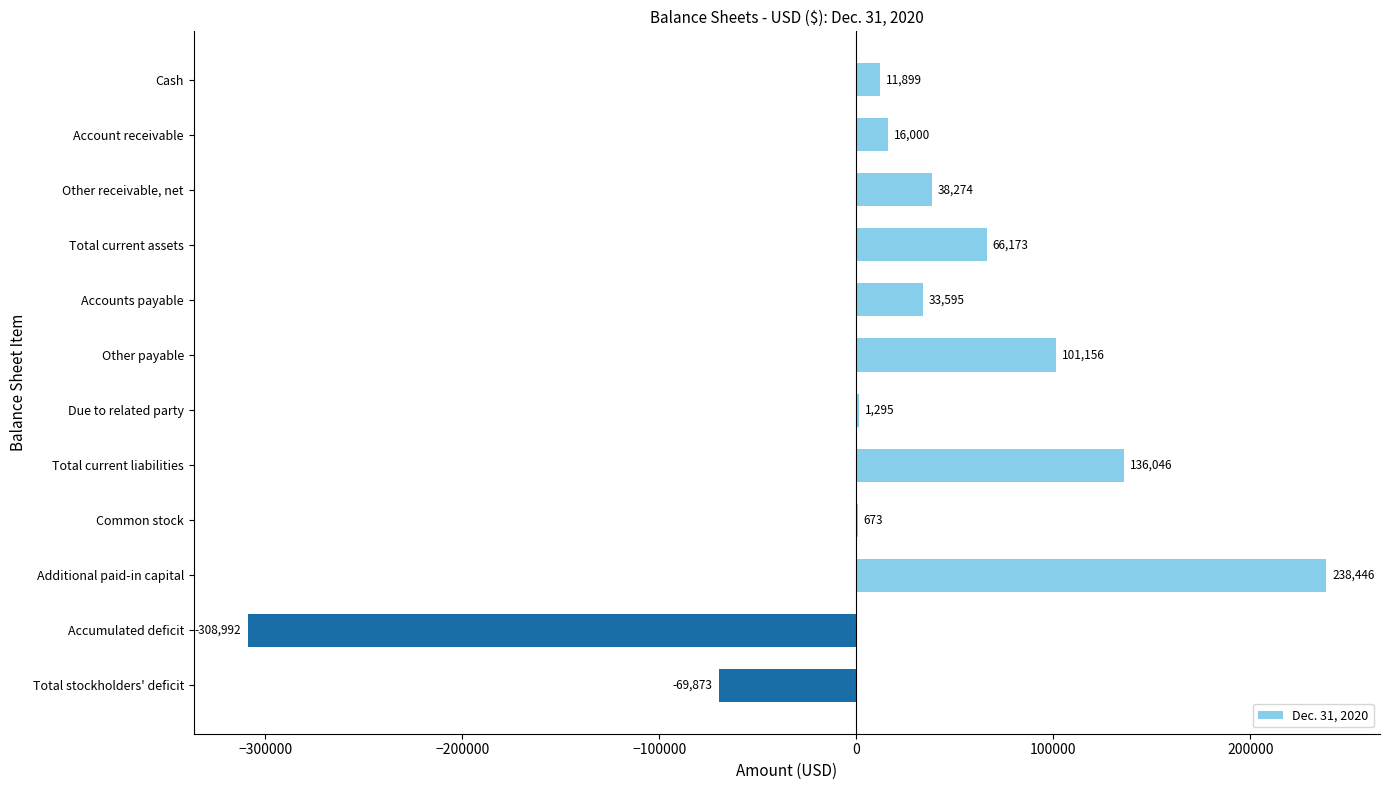

What is the greatest value displayed?

238446